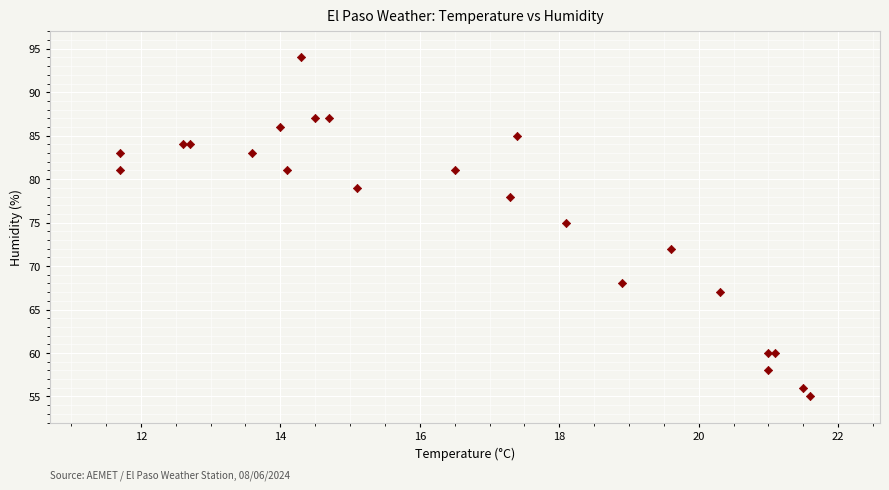

What Y value in the scatter plot is closest to 74?

75